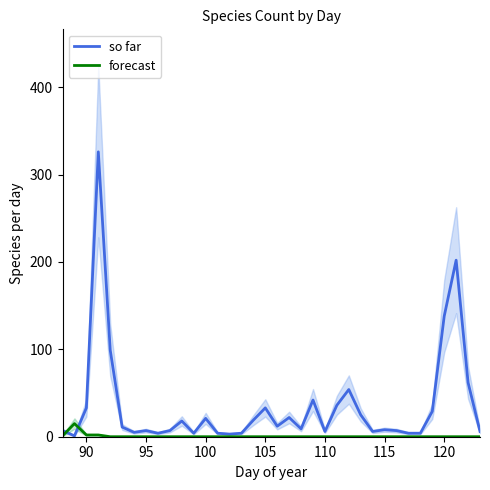

Does the chart have visible grid lines?

No